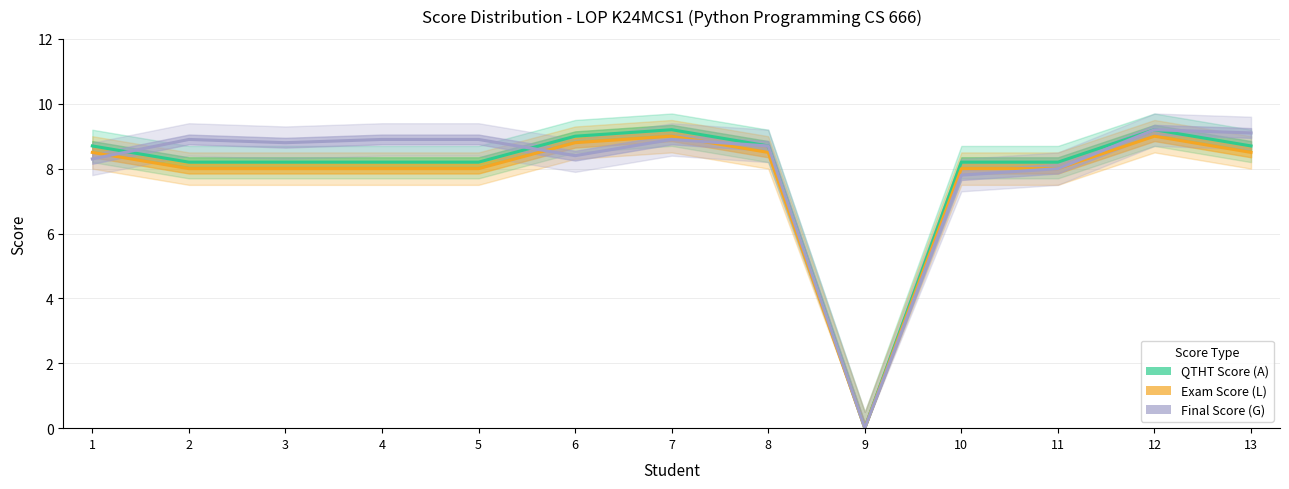

Reading left to right, transcribe all the data shown in this chart.

QTHT Score (A): 8.7	8.2	8.2	8.2	8.2	9.0	9.2	8.7	0.0	8.2	8.2	9.2	8.7
Exam Score (L): 8.5	8.0	8.0	8.0	8.0	8.8	9.0	8.5	0.0	8.0	8.0	9.0	8.5
Final Score (G): 8.3	8.9	8.8	8.9	8.9	8.4	8.9	8.7	0.0	7.8	8.0	9.2	9.1